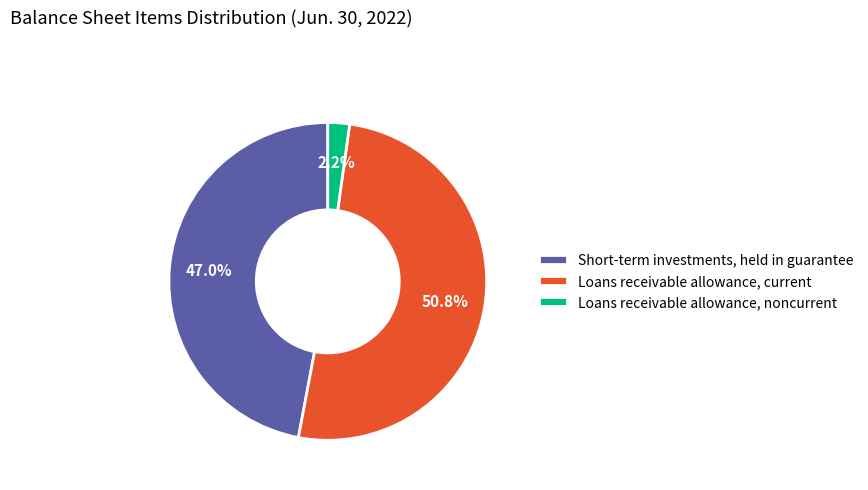

Which slice represents more than half of the pie?

Loans receivable allowance, current